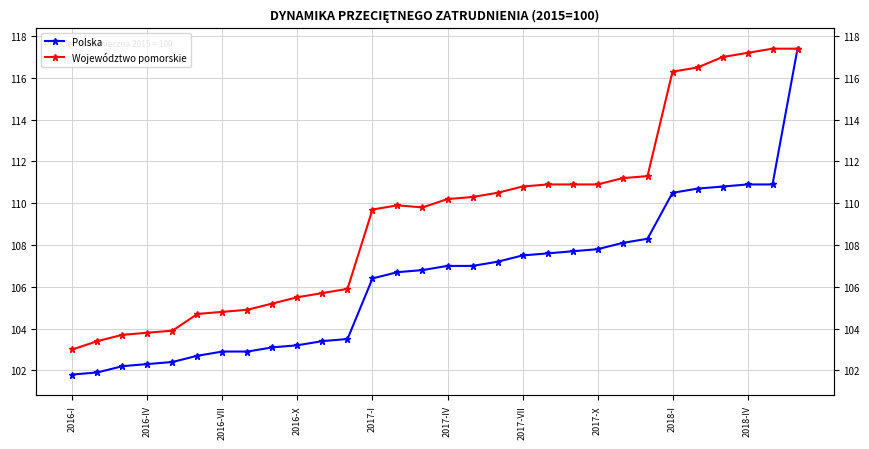

The value of Województwo pomorskie at 19 is 110.9. True or false?

True